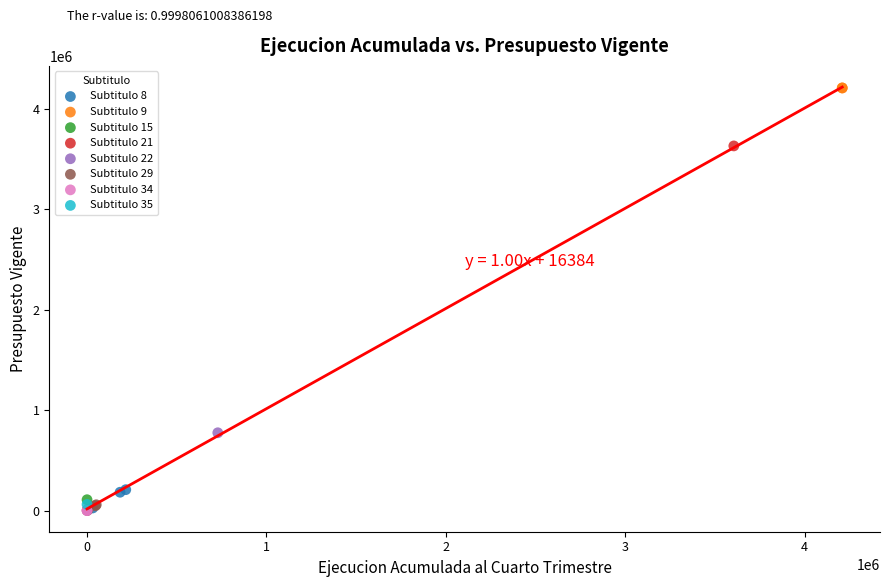

What are all the series names shown in the legend?

Subtitulo 8, Subtitulo 9, Subtitulo 15, Subtitulo 21, Subtitulo 22, Subtitulo 29, Subtitulo 34, Subtitulo 35